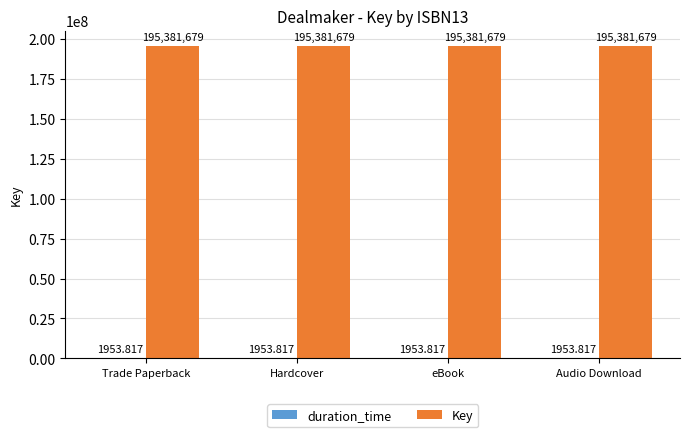

Is it true that Key equals 195381679.0 at Audio Download?

True